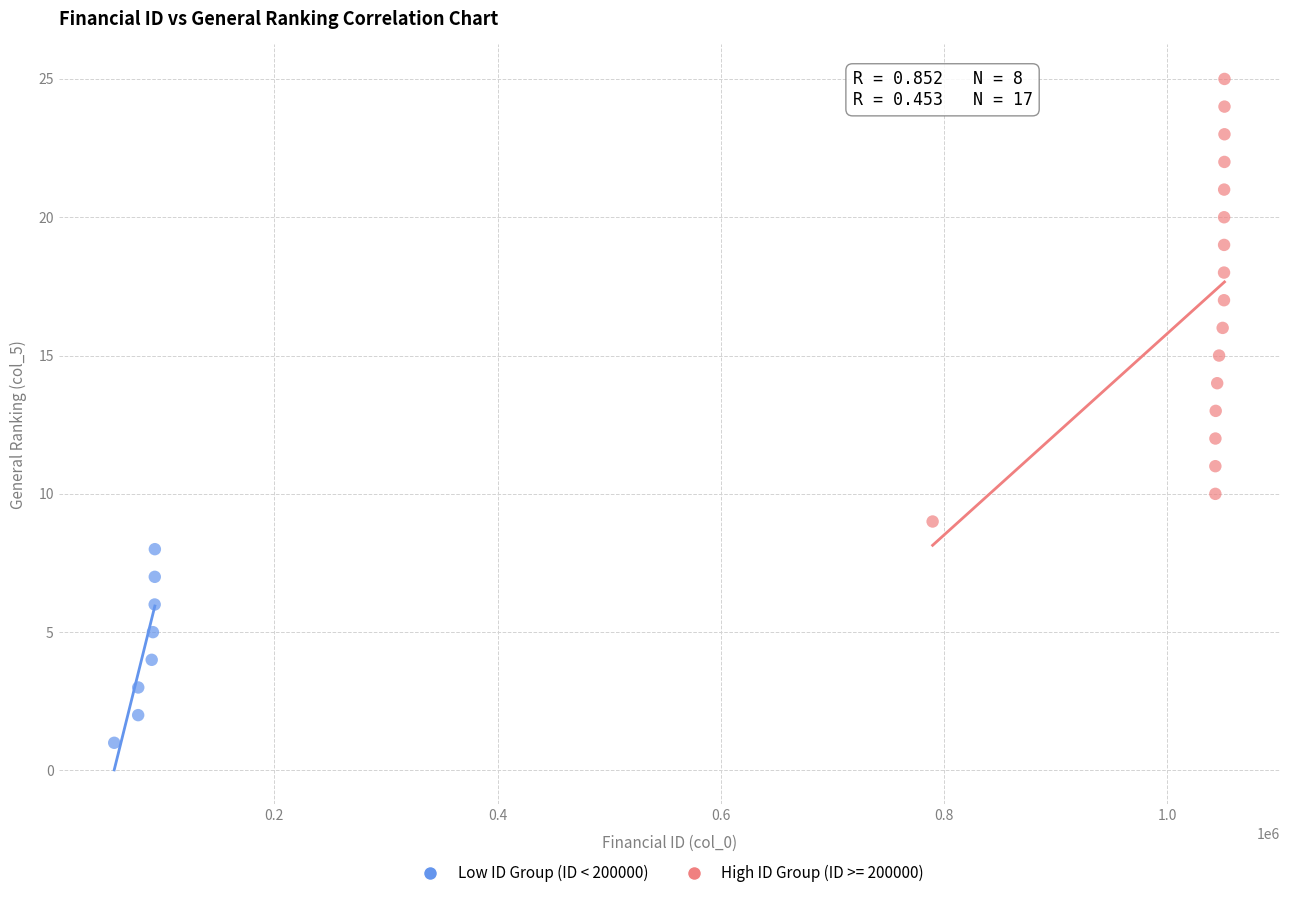

Which series reaches the minimum Y coordinate?

Low ID Group (ID < 200000)